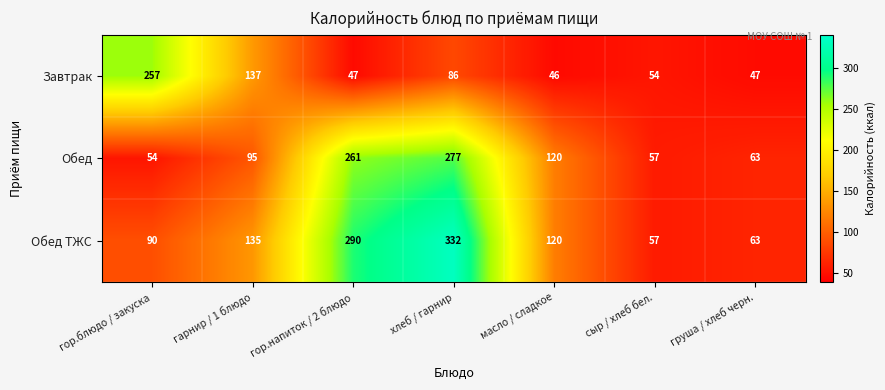

Where does the Обед ТЖС series first go above 120?

гарнир / 1 блюдо